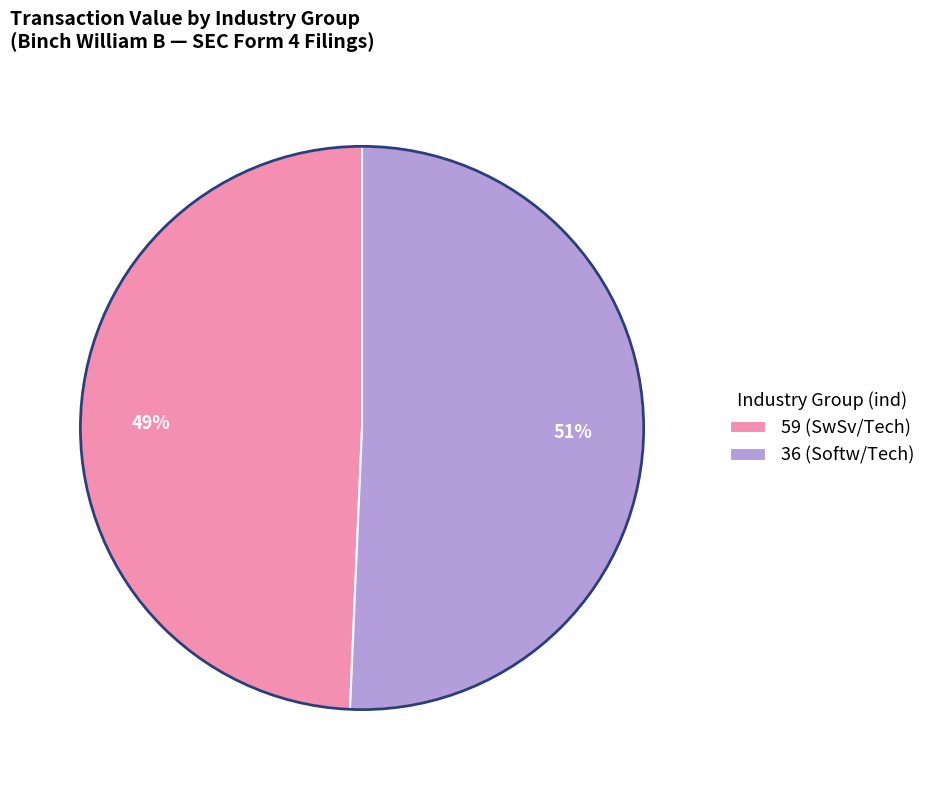

To the nearest percent, what portion does 59 represent?

49%